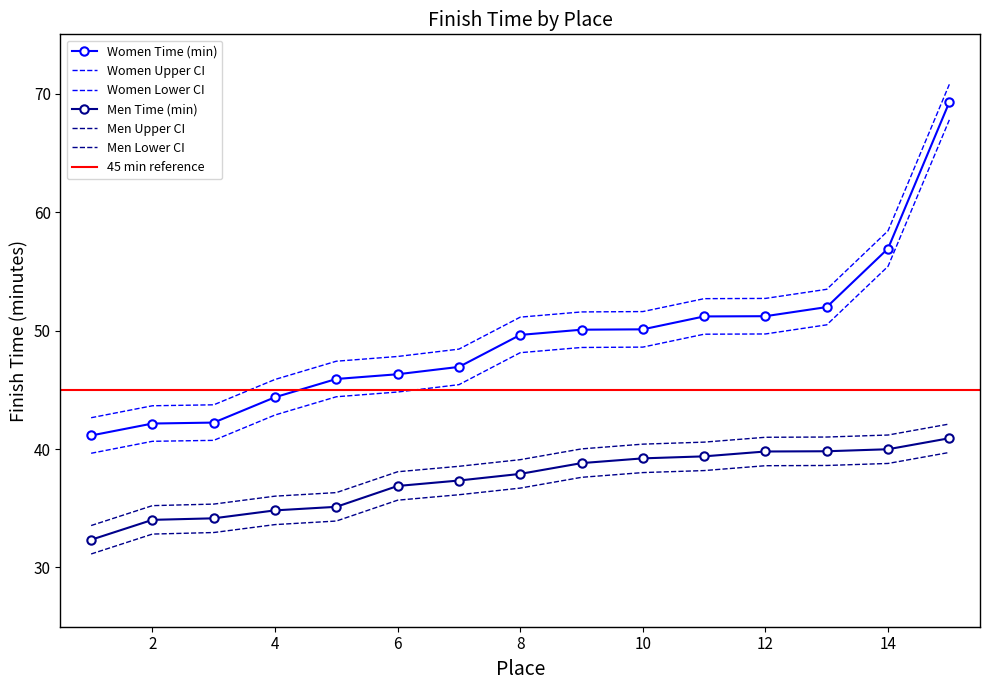

What is the difference between the maximum and minimum values in the Women Time (min) series?

28.1